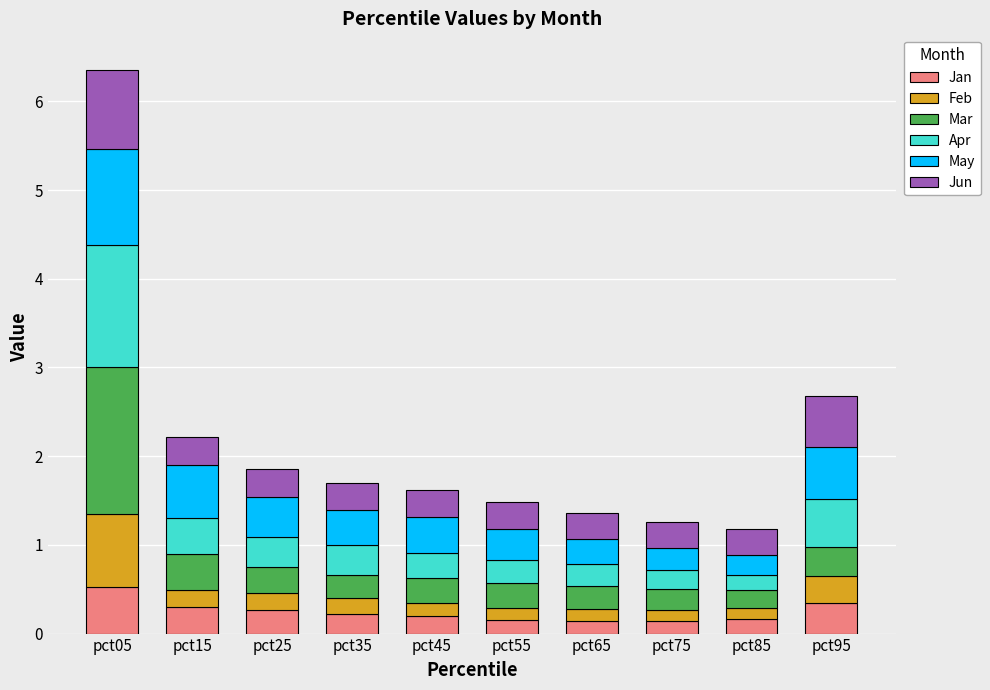

Which category has the highest value in the Jan series?

pct05